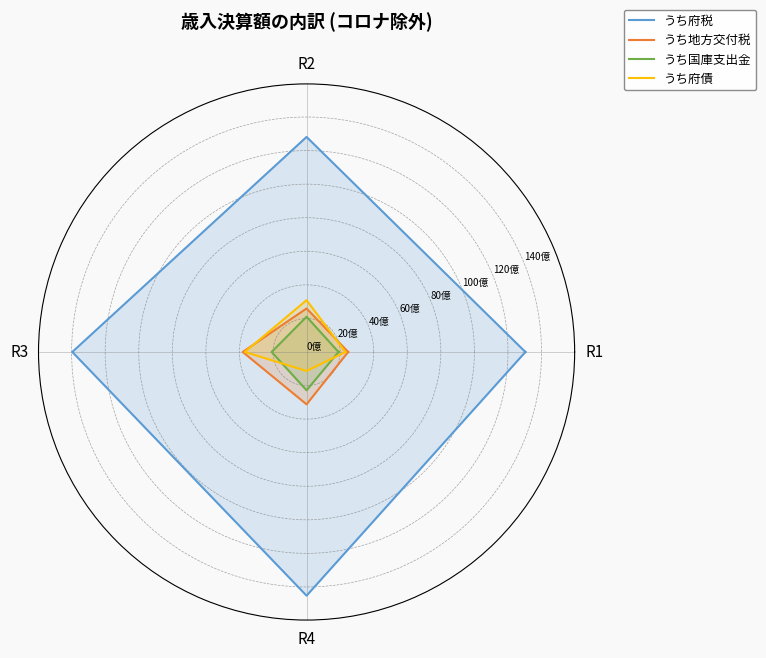

What is the label of the 4th point from the left?

R4